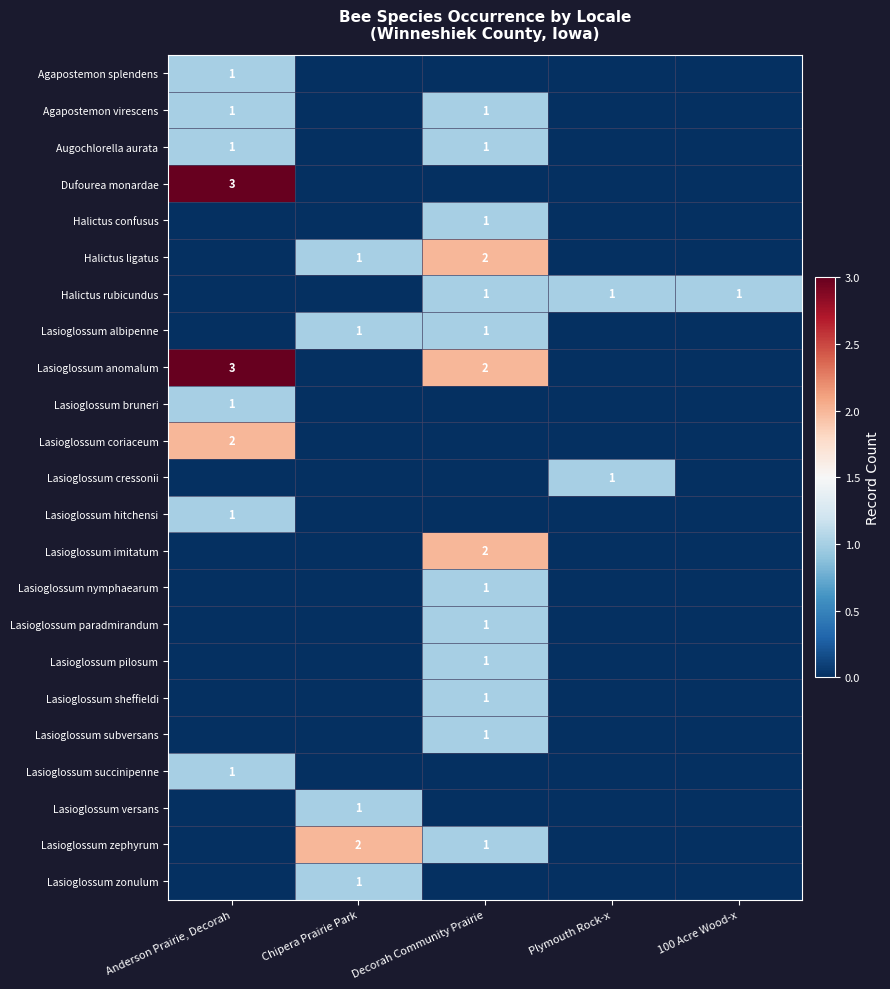

The Lasioglossum paradmirandum series shows 0 at Decorah Community Prairie. True or false?

False